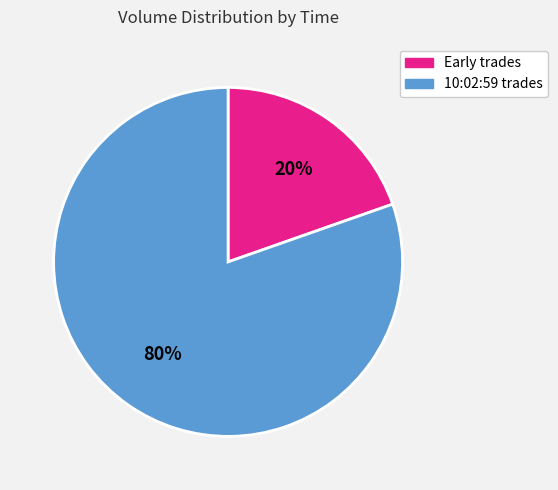

Rank the categories by value from lowest to highest.

Early trades, 10:02:59 trades